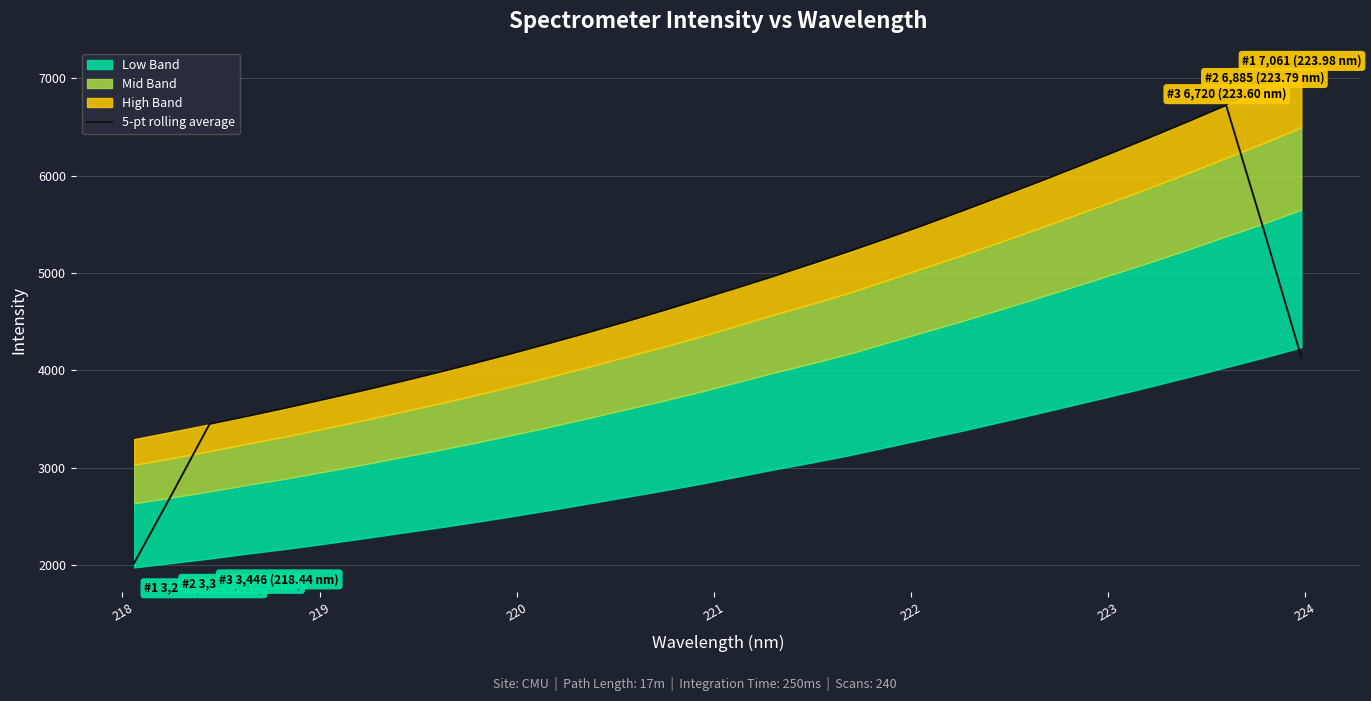

What is the maximum value for 5-pt rolling average?

6722.3